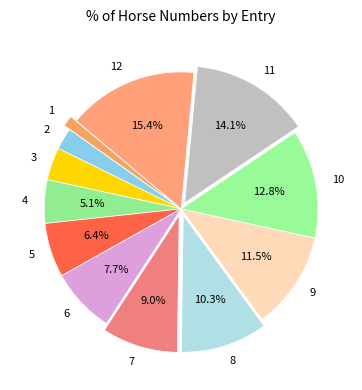

The 9 slice represents 1% of the pie. True or false?

False